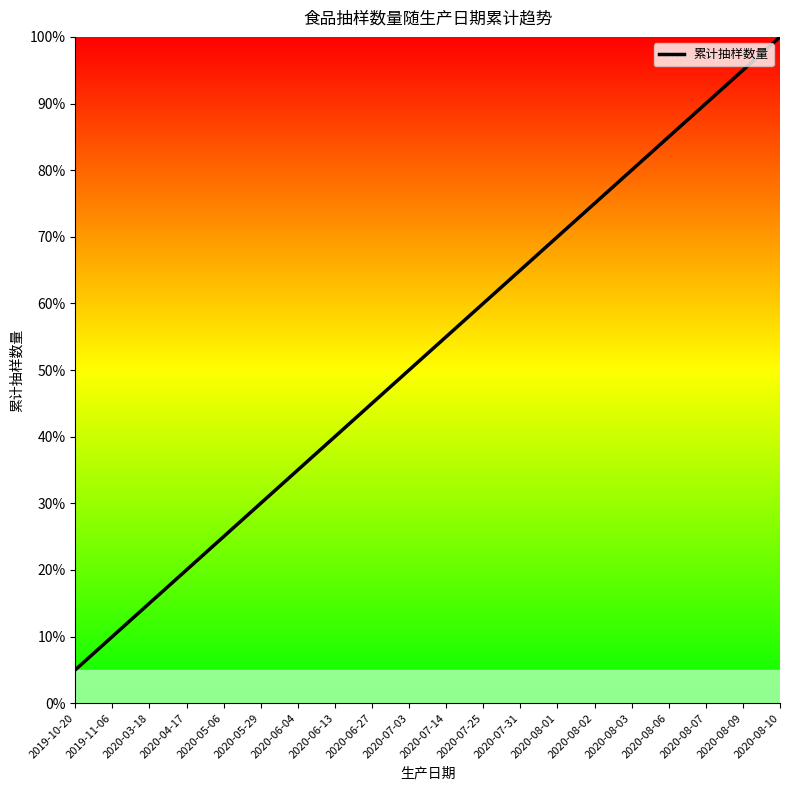

What is the difference between the second highest and second lowest values?

85.0